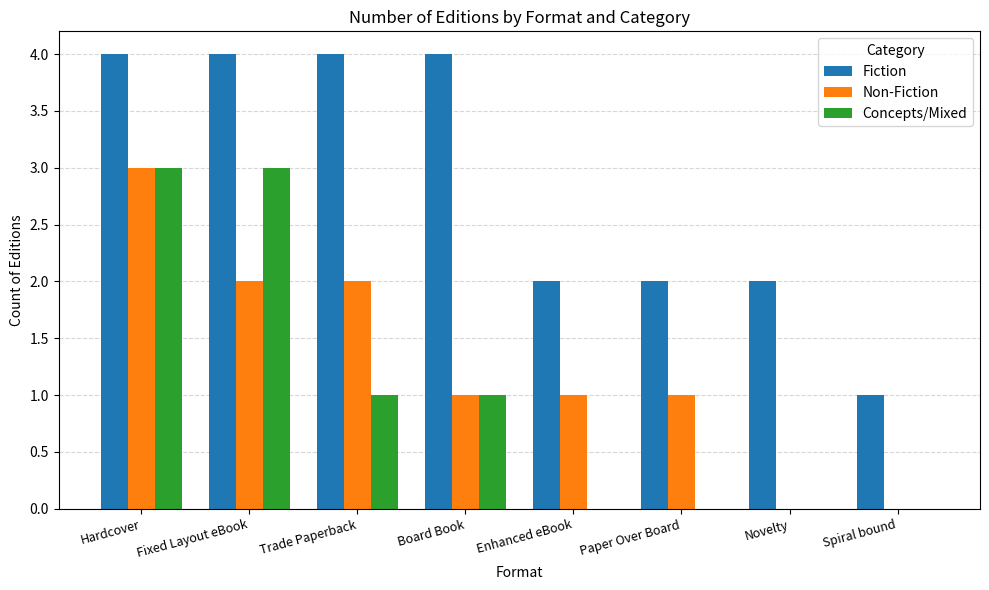

How many groups of bars are there?

8